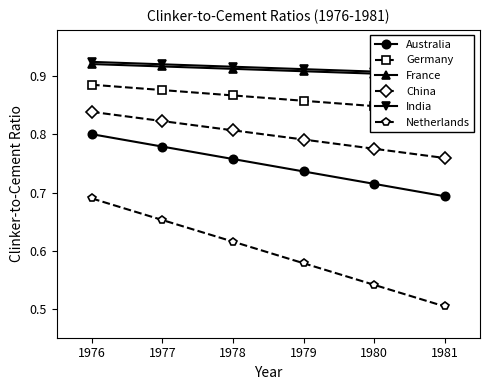

True or false: China and Australia intersect in this chart.

False